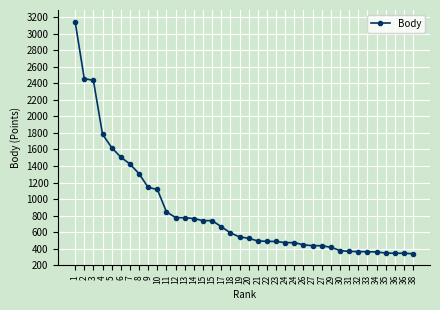

Is this an area chart (filled region under the line)?

No